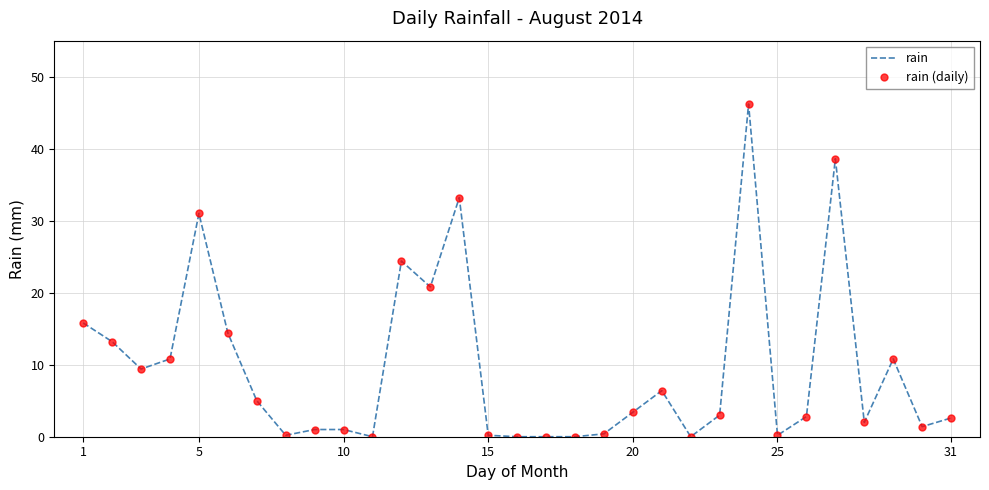

Reading left to right, extract all data points from this chart.

rain: 15.8	13.2	9.4	10.8	31.0	14.4	5.0	0.2	1.0	1.0	0.0	24.4	20.8	33.2	0.2	0.0	0.0	0.0	0.4	3.4	6.4	0.0	3.0	46.2	0.2	2.8	38.6	2.0	10.8	1.4	2.6
rain (daily): 15.8	13.2	9.4	10.8	31.0	14.4	5.0	0.2	1.0	1.0	0.0	24.4	20.8	33.2	0.2	0.0	0.0	0.0	0.4	3.4	6.4	0.0	3.0	46.2	0.2	2.8	38.6	2.0	10.8	1.4	2.6